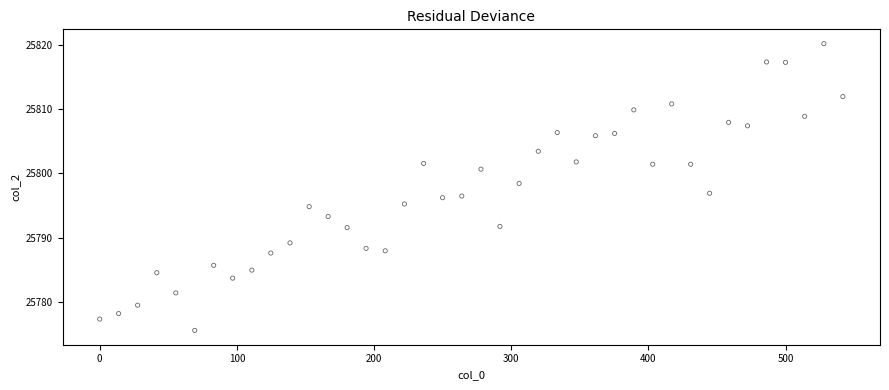

What is the range of X values (max minus min)?

541.8